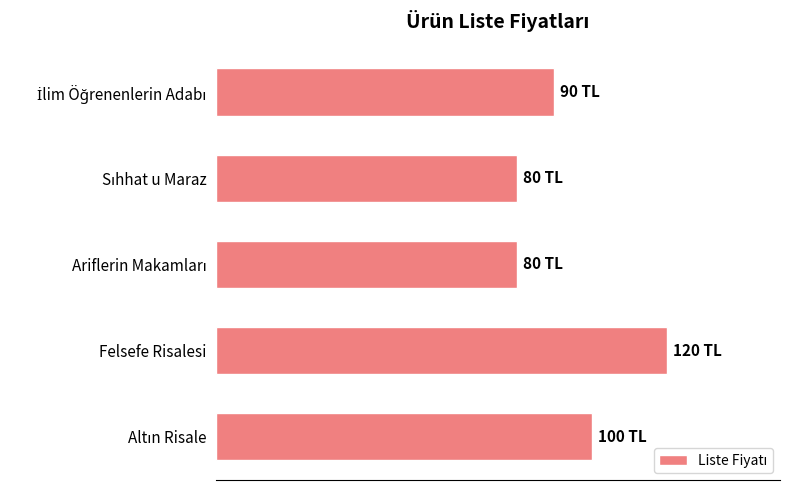

Does the chart contain any negative values?

No